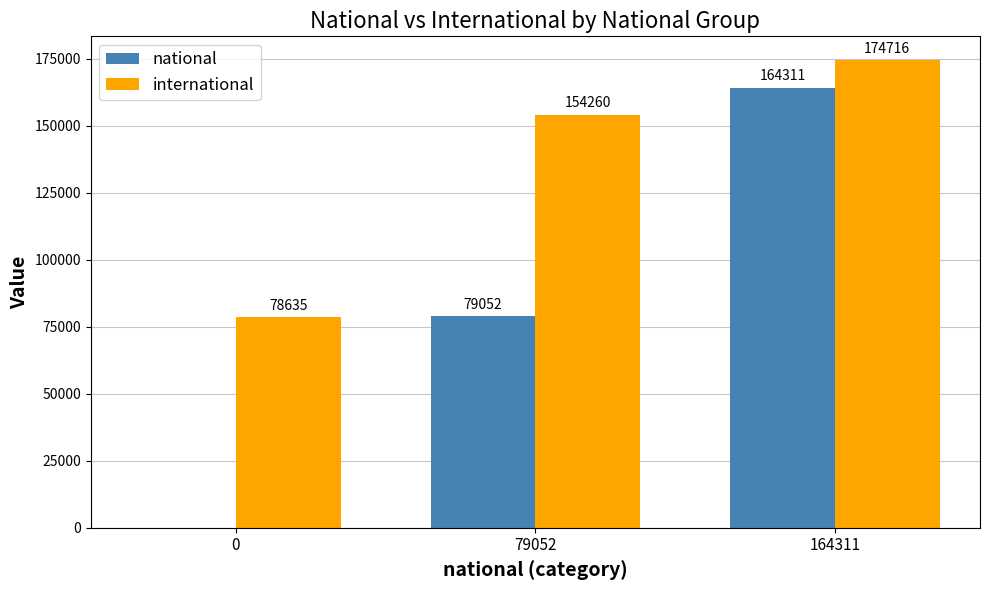

How many values in the international series exceed 154260?

2